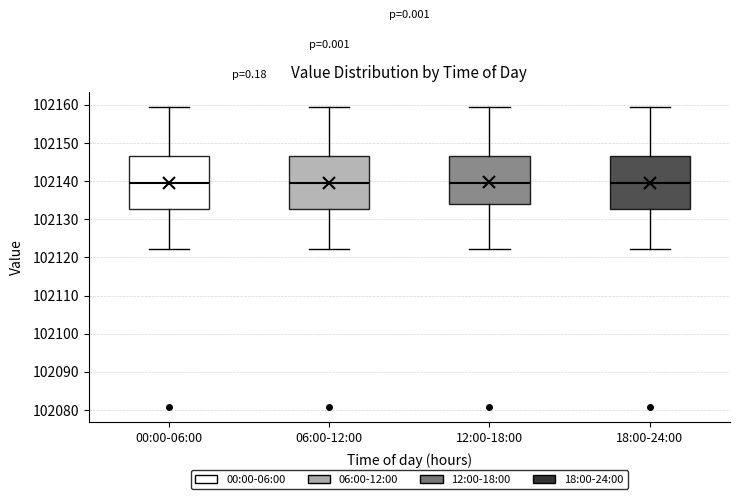

Reading left to right, transcribe this box plot: for each box, give where its median line is, the range the box spans, and where its two whiskers end, as read against the y-axis. The values are not printed on the chart, so give them approximately, as read against the axis.

00:00-06:00: median 102140, box 102133 to 102147, whiskers 102122 to 102159
06:00-12:00: median 102140, box 102133 to 102147, whiskers 102122 to 102159
12:00-18:00: median 102140, box 102134 to 102147, whiskers 102122 to 102159
18:00-24:00: median 102140, box 102133 to 102147, whiskers 102122 to 102159